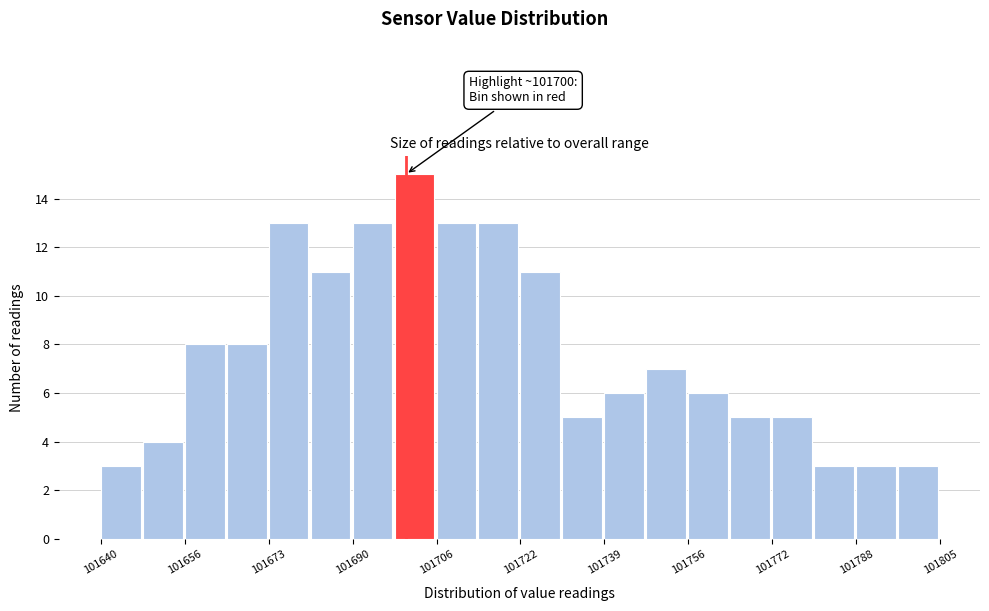

Over which range of the x-axis is the bar tallest?

101698 to 101706